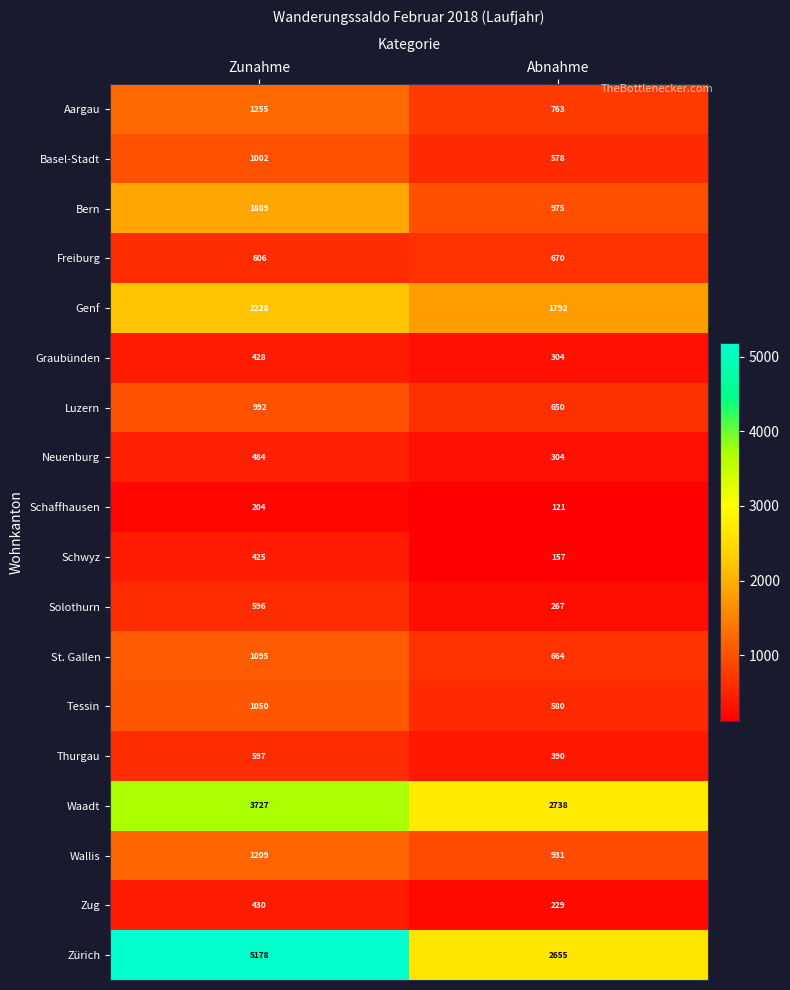

What is the smallest value displayed?

121